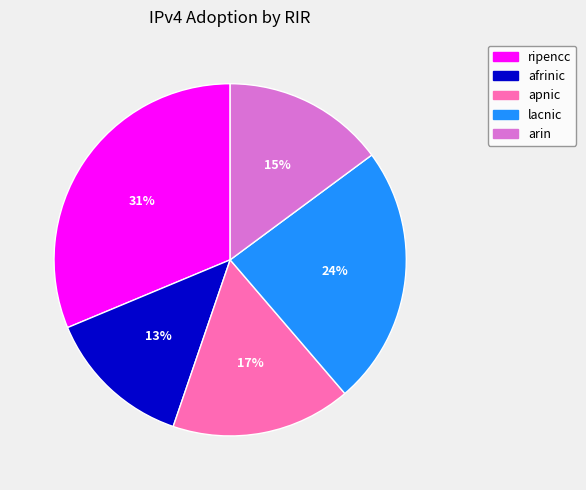

Do afrinic and ripencc together represent more than half of the pie?

No